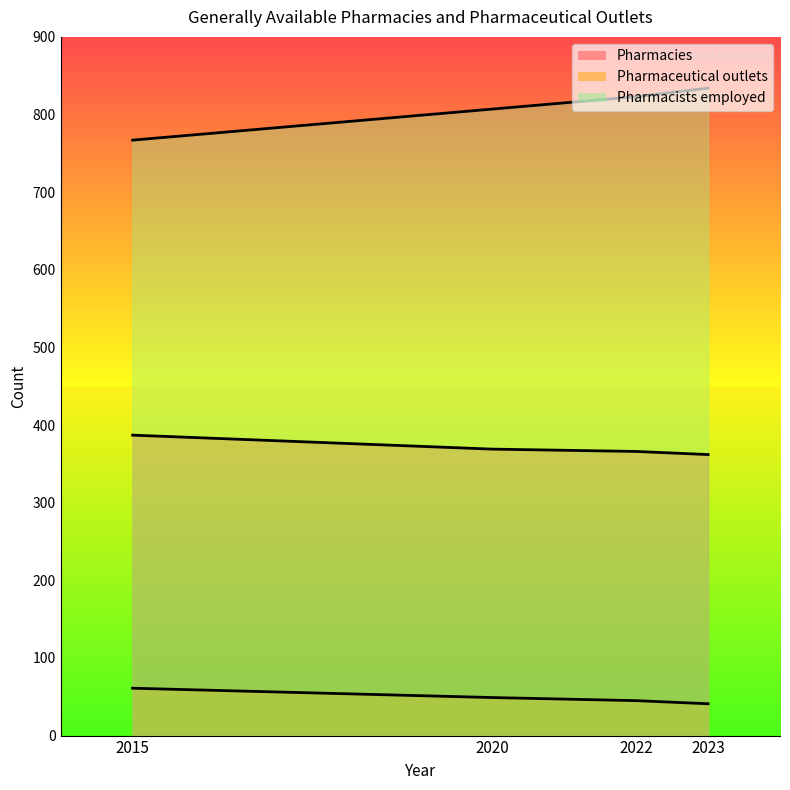

True or false: Pharmacies and Pharmaceutical outlets intersect in this chart.

False